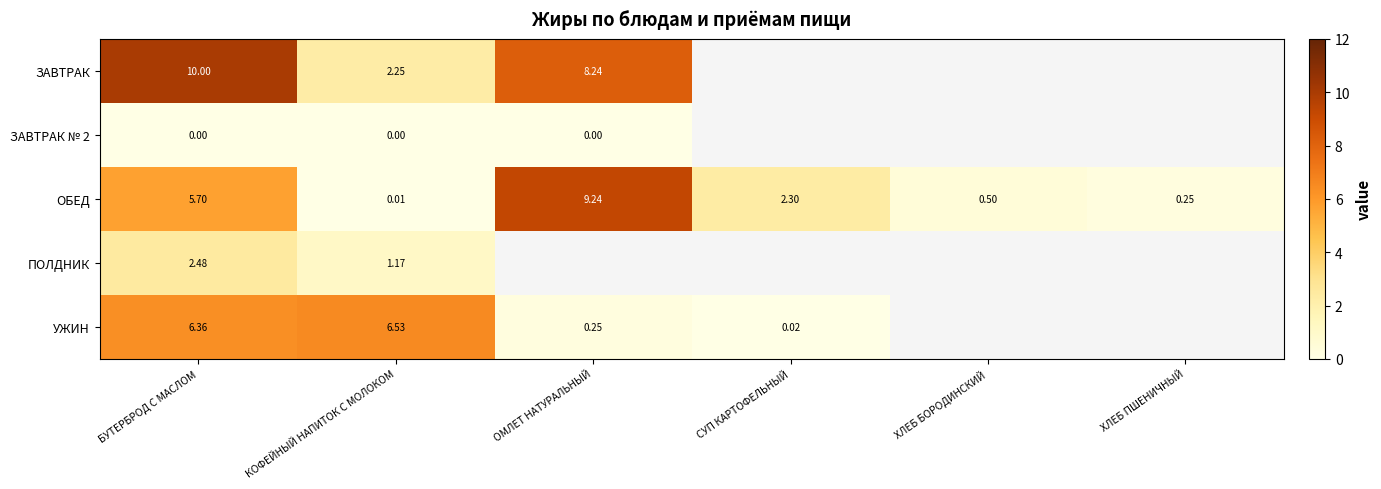

Which category has the highest value in the ОБЕД series?

ОМЛЕТ НАТУРАЛЬНЫЙ